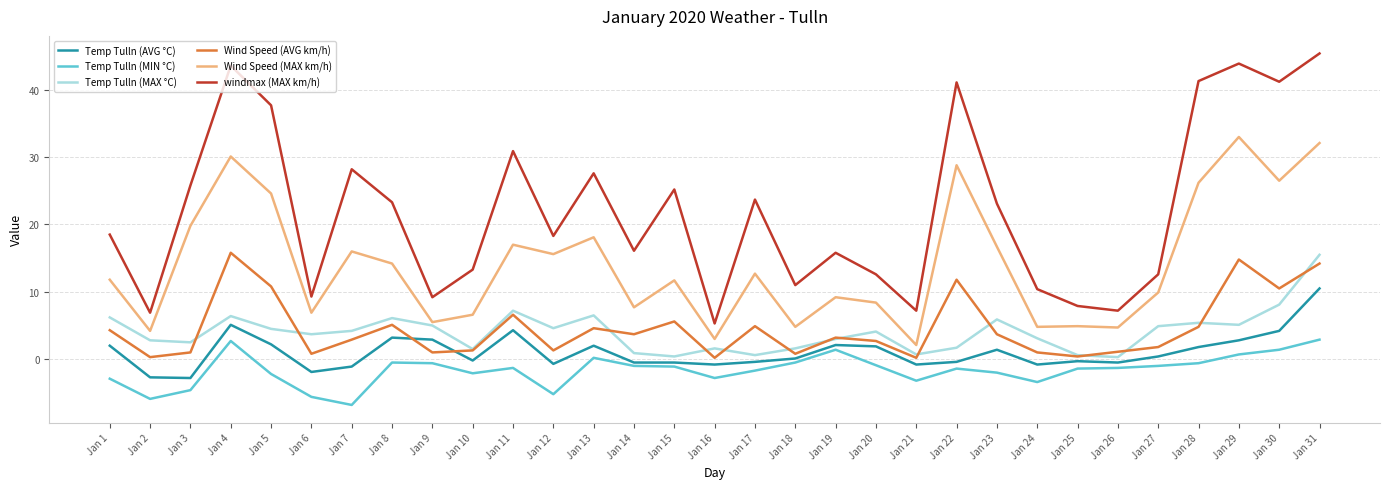

True or false: Wind Speed (AVG km/h) has more than 2 points higher than both neighbors.

True